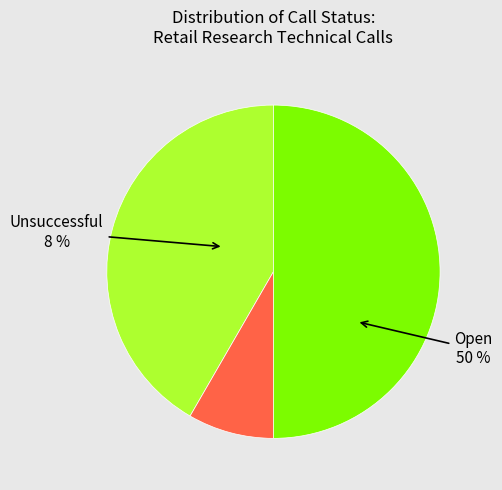

Count the number of slices in the pie.

3